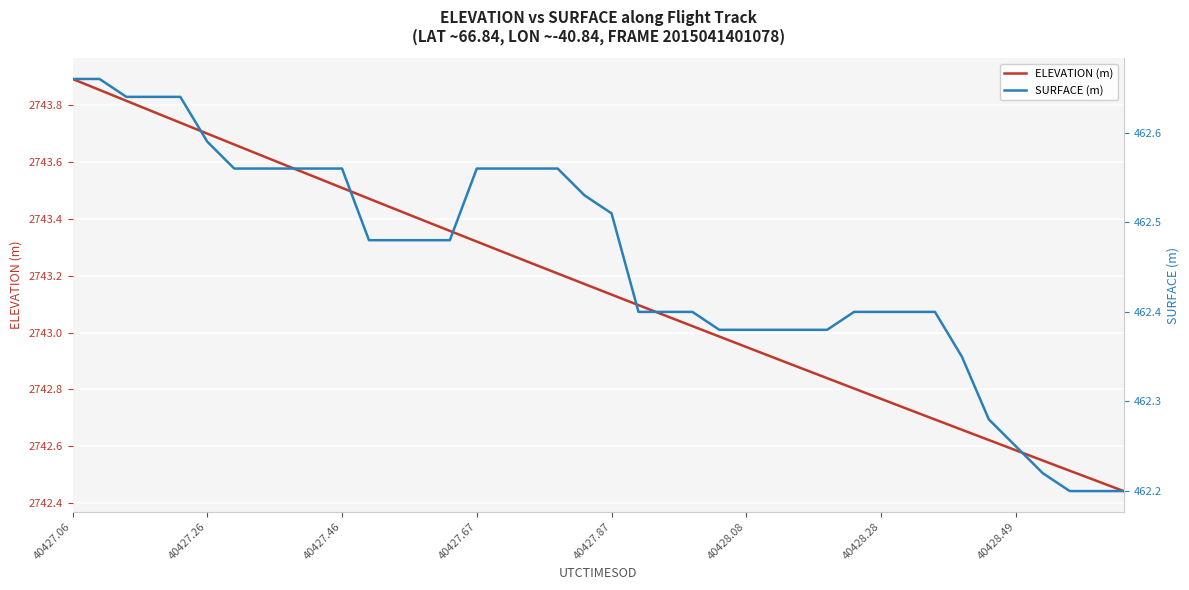

What is the difference between the SURFACE (m) values at 40427.67 and 31?

0.2